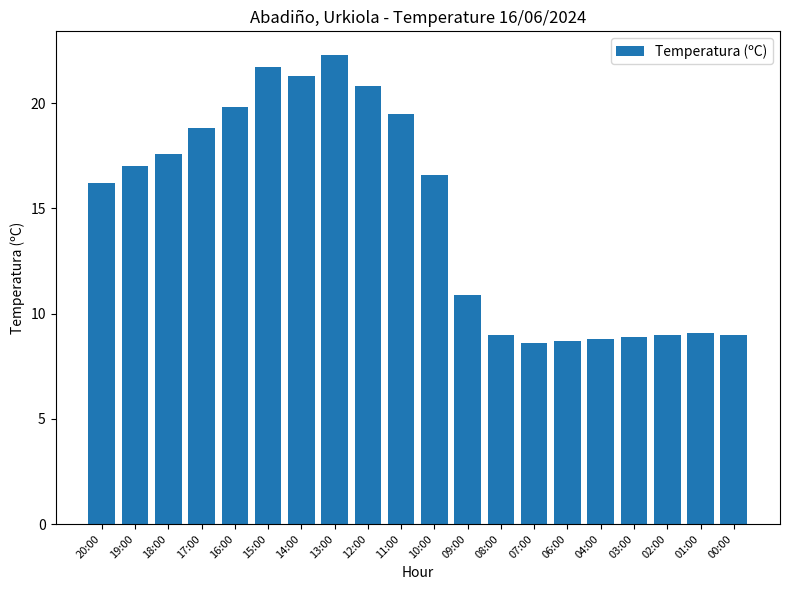

Where is the data nearest to the value 15?

20:00